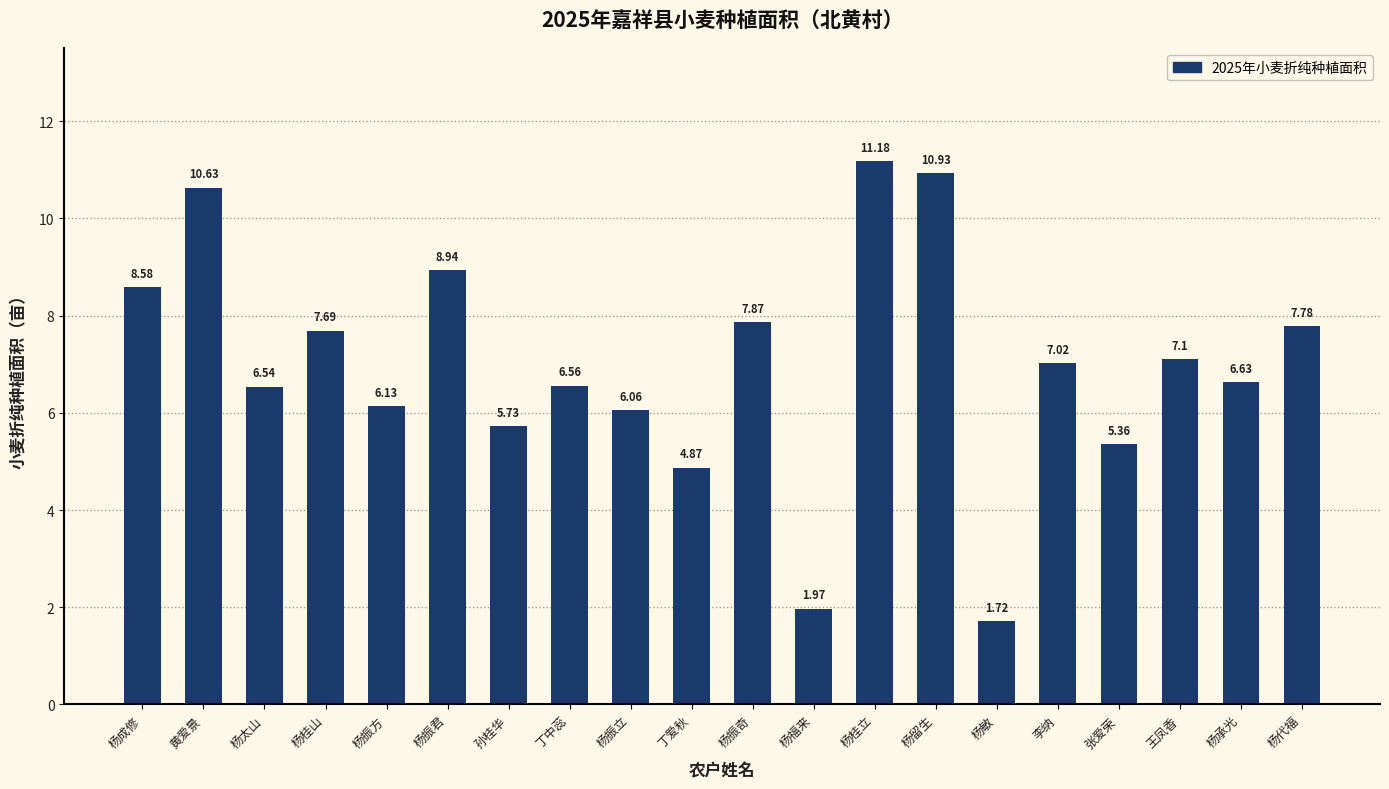

What is the average value?

7.0